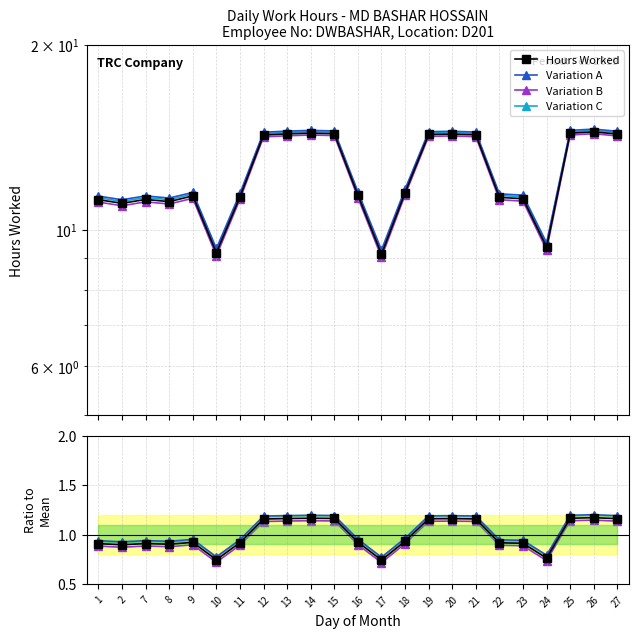

Is this an area chart (filled region under the line)?

No